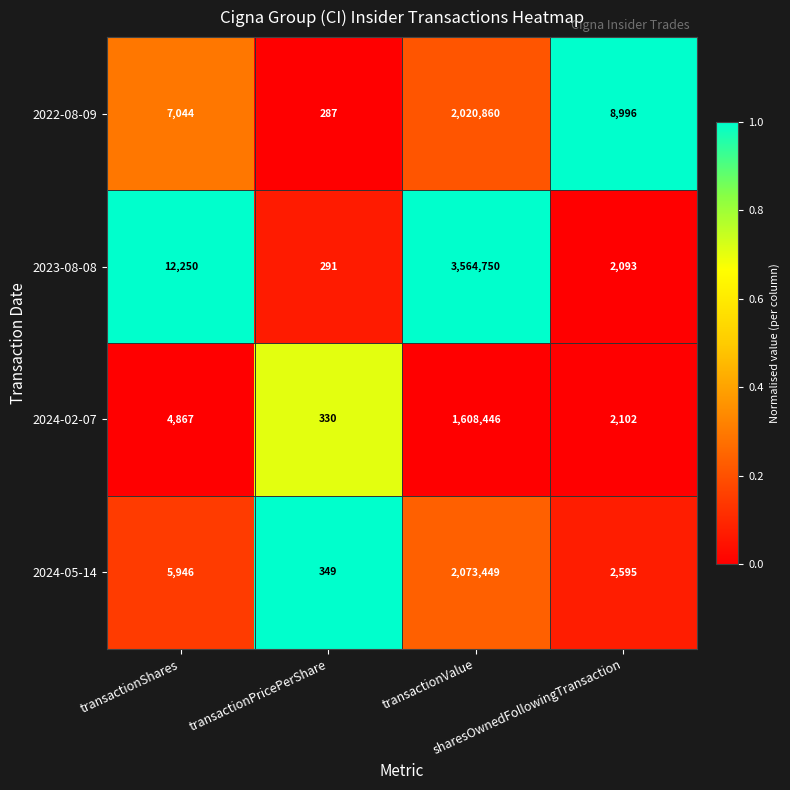

What is the sum of all 2023-08-08 values?

3579384